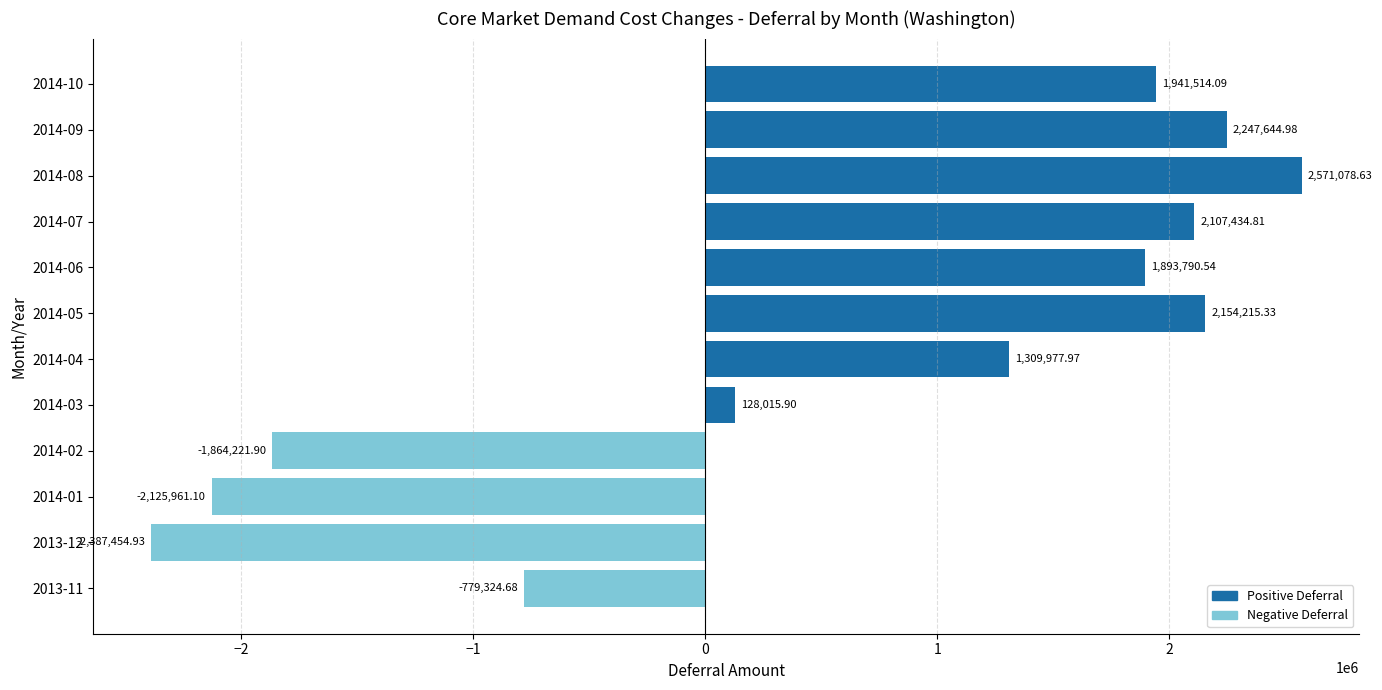

Count the number of categories in the chart.

12